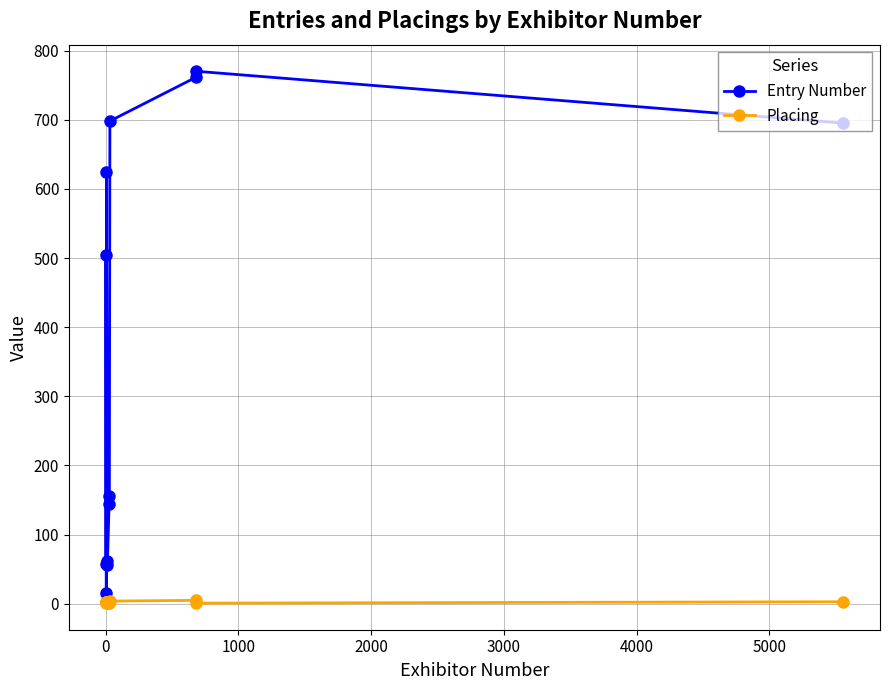

Which series has the widest spread of values?

Entry Number